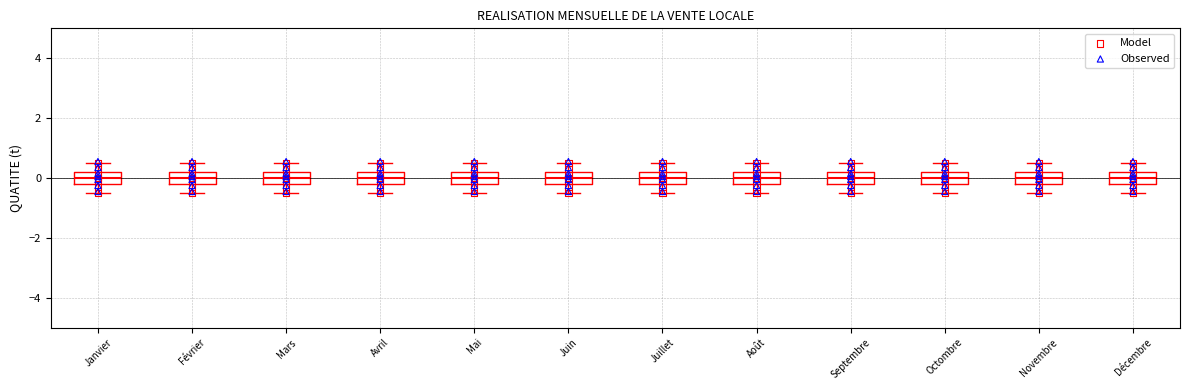

Reading left to right, transcribe this box plot: for each box, give where its median line is, the range the box spans, and where its two whiskers end, as read against the y-axis. The values are not printed on the chart, so give them approximately, as read against the axis.

Janvier: median 0.0, box -0.2 to 0.2, whiskers -0.4 to 0.6
Février: median 0.0, box -0.2 to 0.2, whiskers -0.4 to 0.6
Mars: median 0.0, box -0.2 to 0.2, whiskers -0.4 to 0.6
Avril: median 0.0, box -0.2 to 0.2, whiskers -0.4 to 0.6
Mai: median 0.0, box -0.2 to 0.2, whiskers -0.4 to 0.6
Juin: median 0.0, box -0.2 to 0.2, whiskers -0.4 to 0.6
Juillet: median 0.0, box -0.2 to 0.2, whiskers -0.4 to 0.6
Août: median 0.0, box -0.2 to 0.2, whiskers -0.4 to 0.6
Septembre: median 0.0, box -0.2 to 0.2, whiskers -0.4 to 0.6
Octombre: median 0.0, box -0.2 to 0.2, whiskers -0.4 to 0.6
Novembre: median 0.0, box -0.2 to 0.2, whiskers -0.4 to 0.6
Décembre: median 0.0, box -0.2 to 0.2, whiskers -0.4 to 0.6